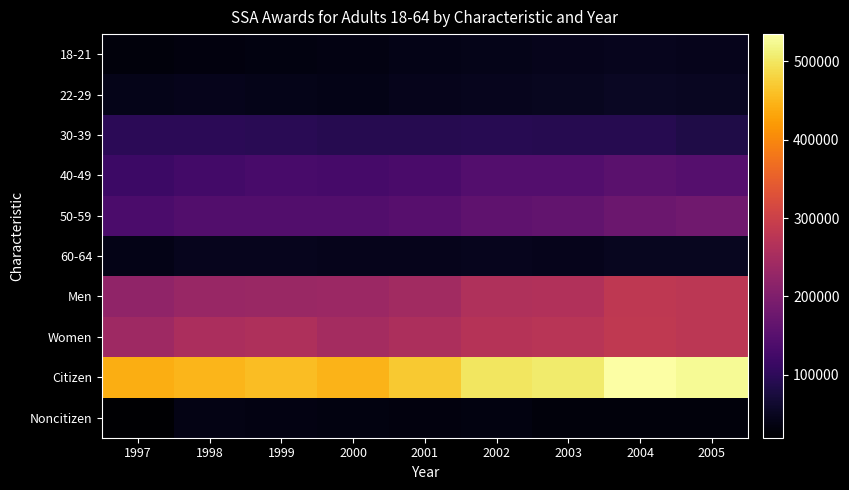

Between 1998 and 2004, which is larger?

2004